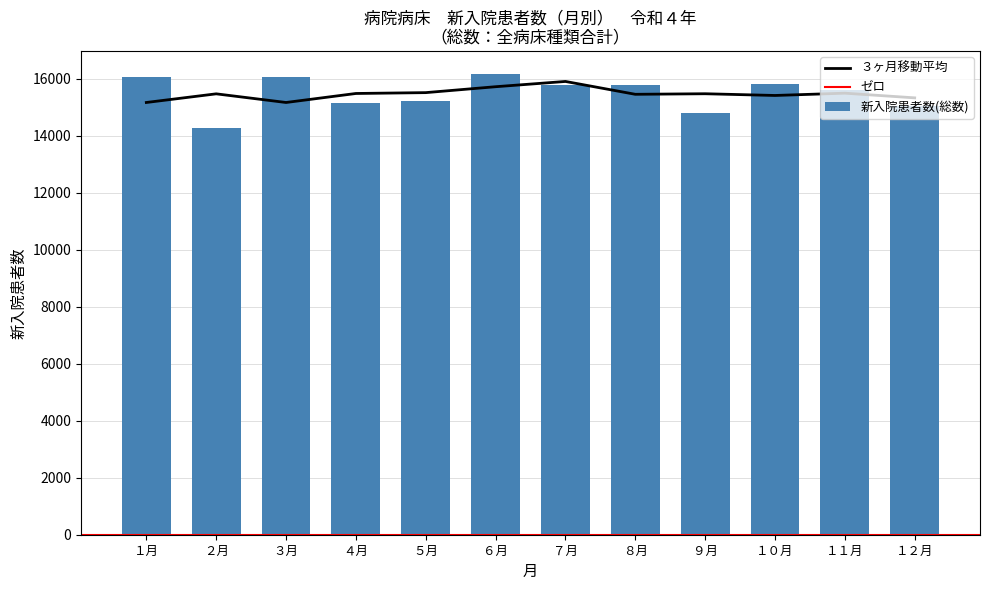

What is the minimum value for 新入院患者数(総数)?

14281